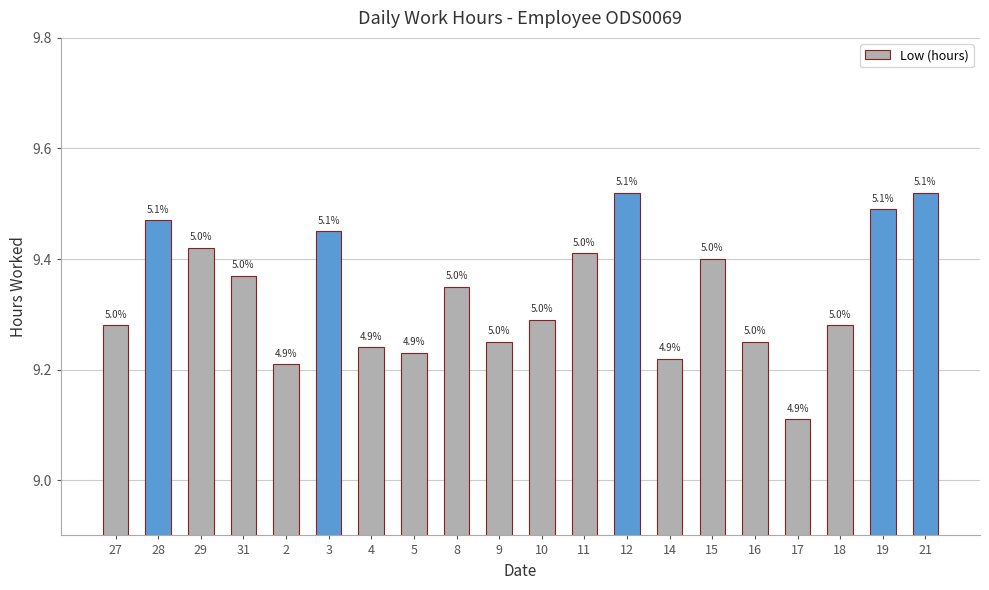

Reading left to right, list all the values displayed in this chart.

9.3	9.5	9.4	9.4	9.2	9.4	9.2	9.2	9.3	9.2	9.3	9.4	9.5	9.2	9.4	9.2	9.1	9.3	9.5	9.5